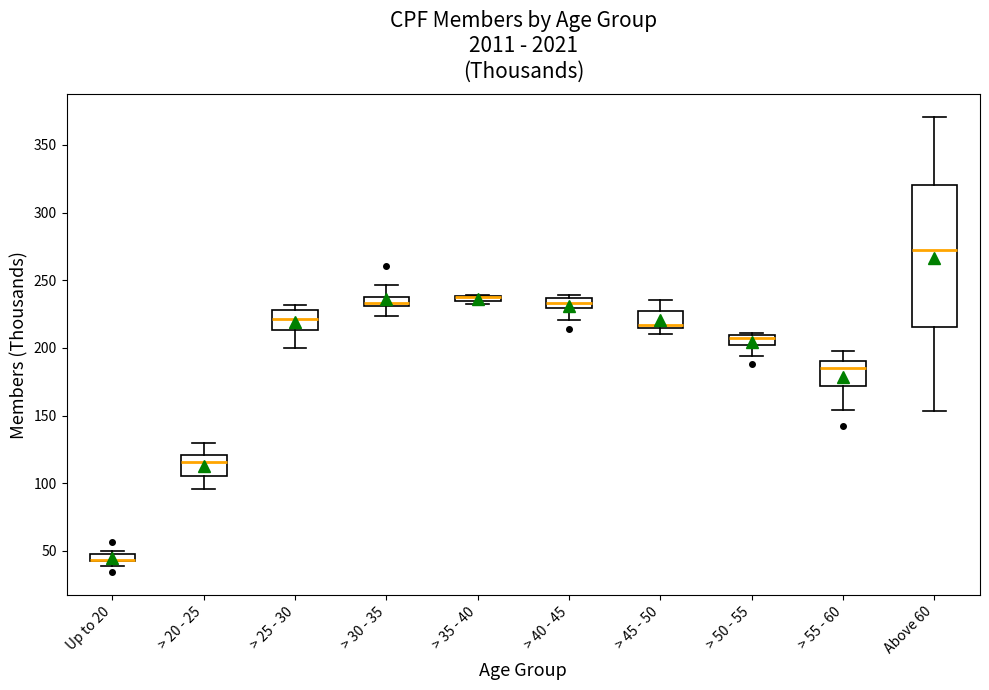

Where is the lower edge of the box for Up to 20 on the y-axis? The values are not printed on the chart, so give them approximately, as read against the axis.

45